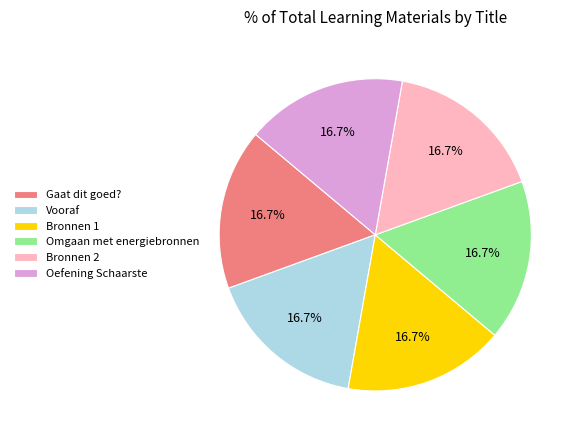

How many slices are in this pie chart?

6